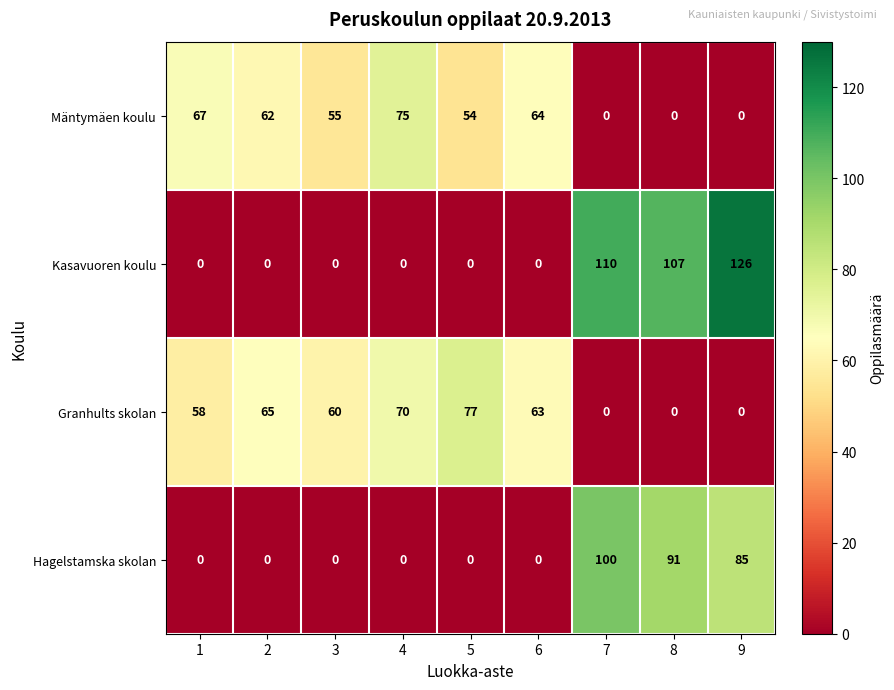

At which label is Kasavuoren koulu closest to 63?

8